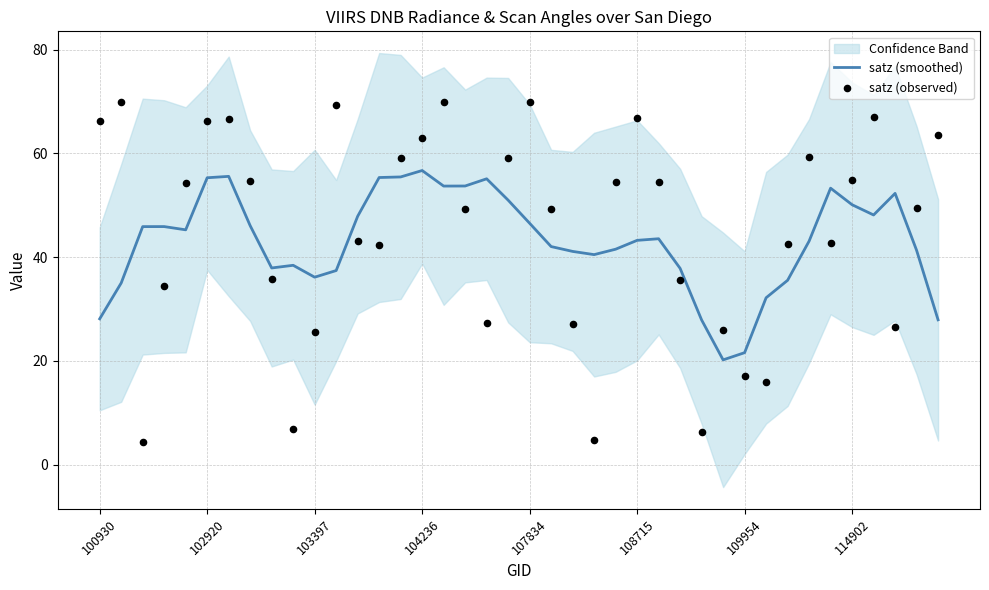

What is the total value across all series at 13?

97.7